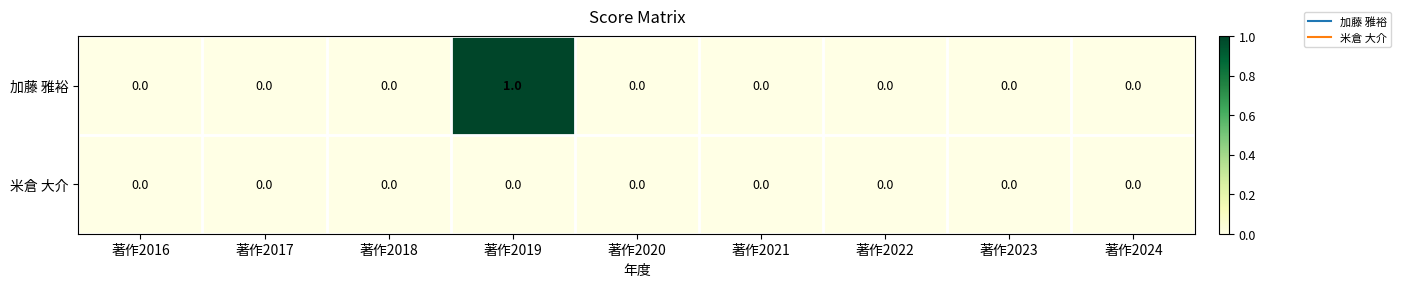

Count the number of data series in this chart.

2